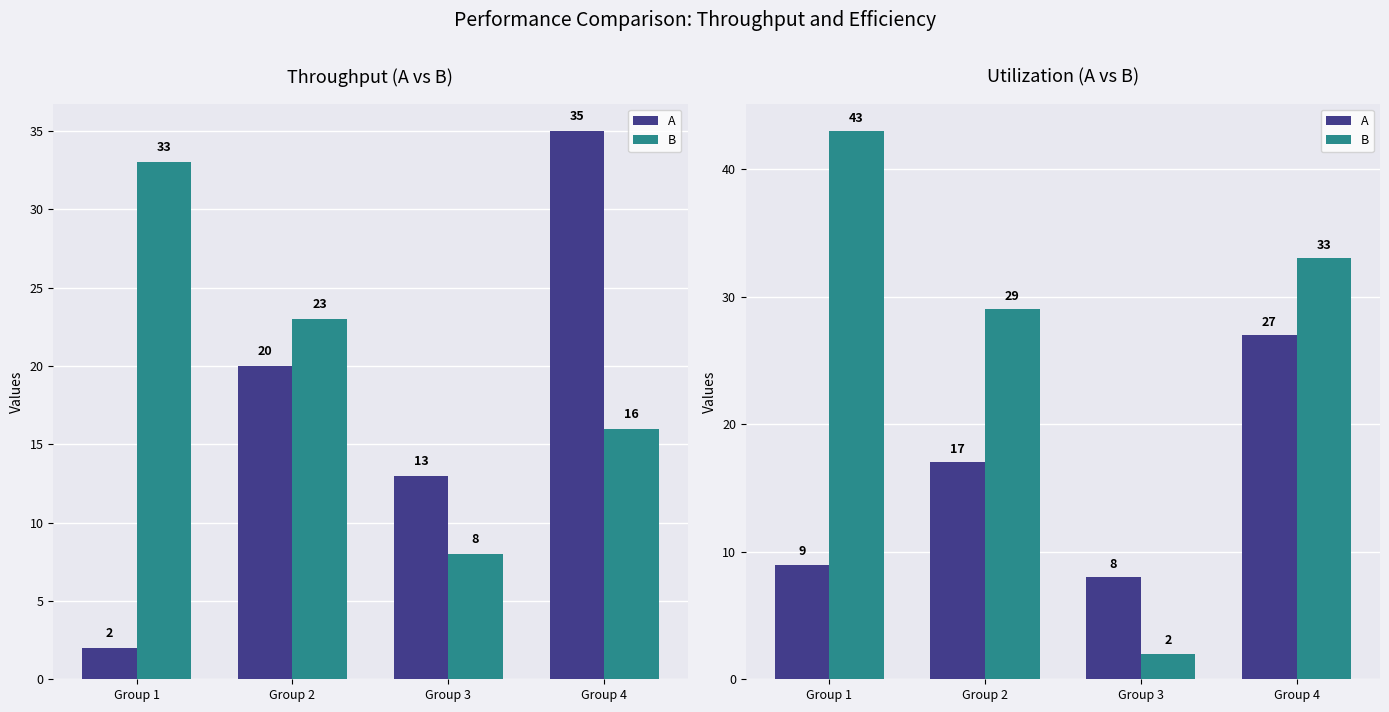

Are the bars grouped side by side (vs. stacked)?

Yes